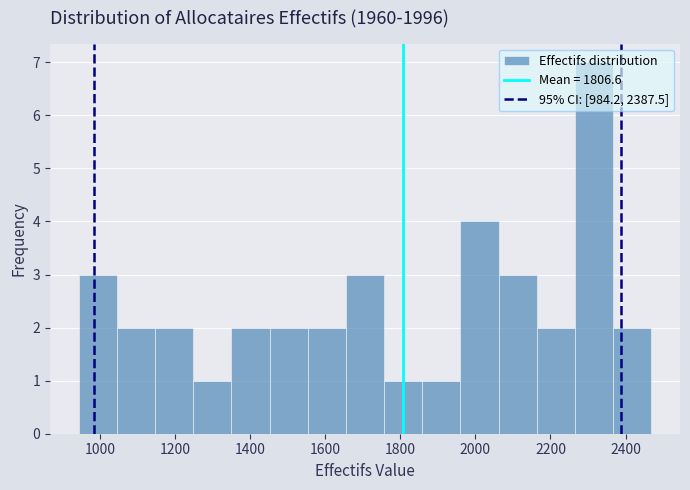

Which range on the x-axis has the tallest bar?

2260 to 2360